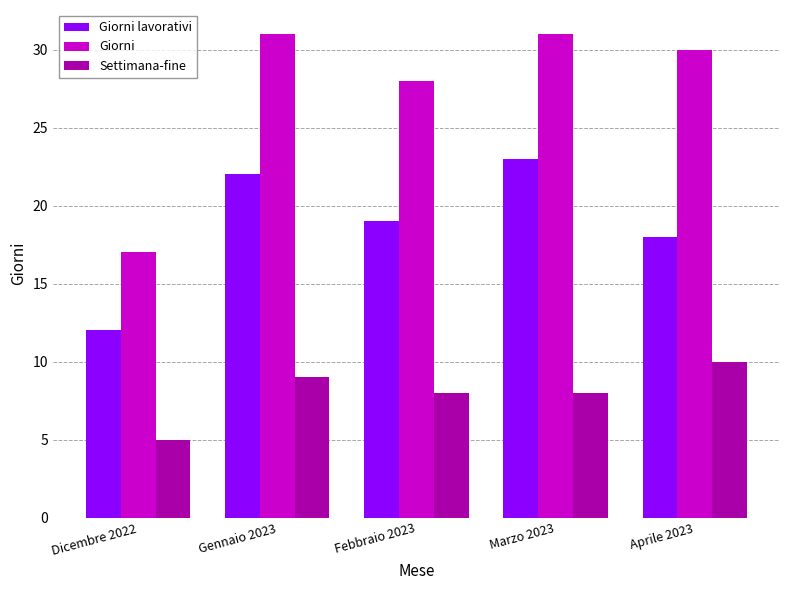

List the series in order of their overall mean, lowest first.

Settimana-fine, Giorni lavorativi, Giorni